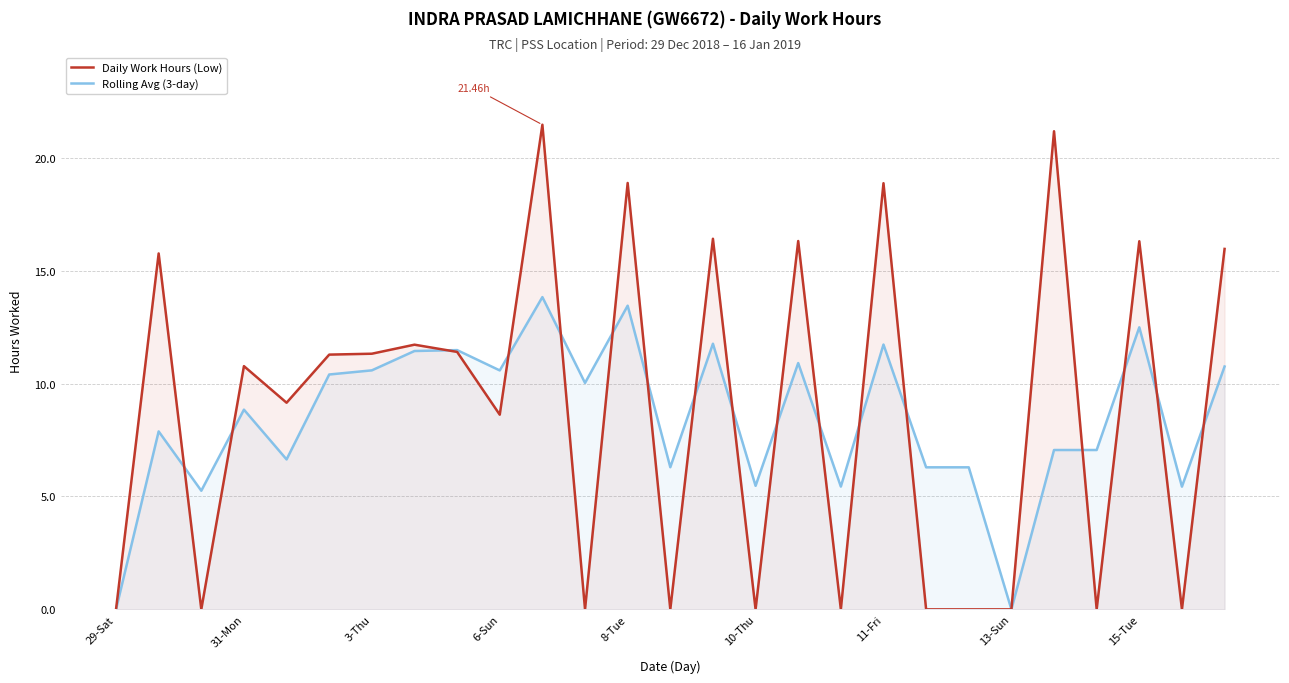

Which label corresponds to the smallest value in the chart?

29-Sat